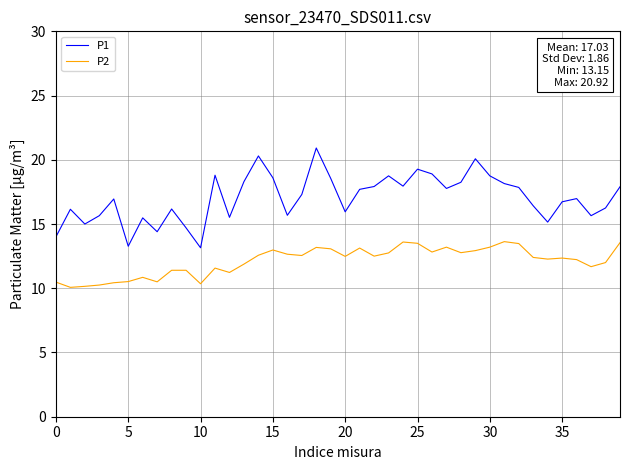

What is the difference between the maximum and minimum values in the P2 series?

3.6